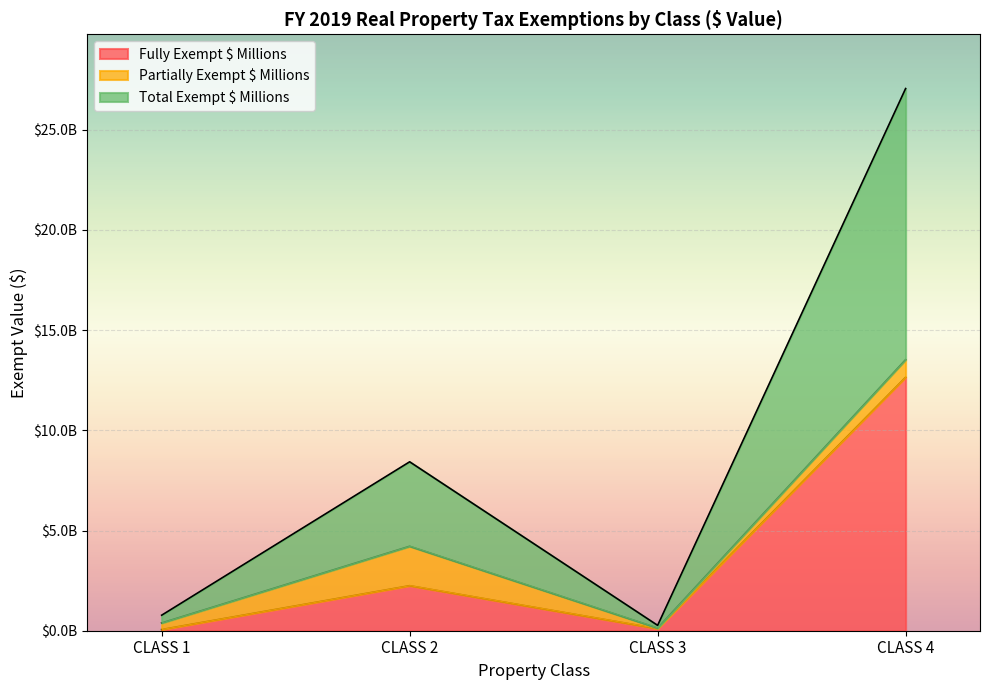

What is the difference between the maximum and minimum values in the Total Exempt $ Millions series?

13393264679.5